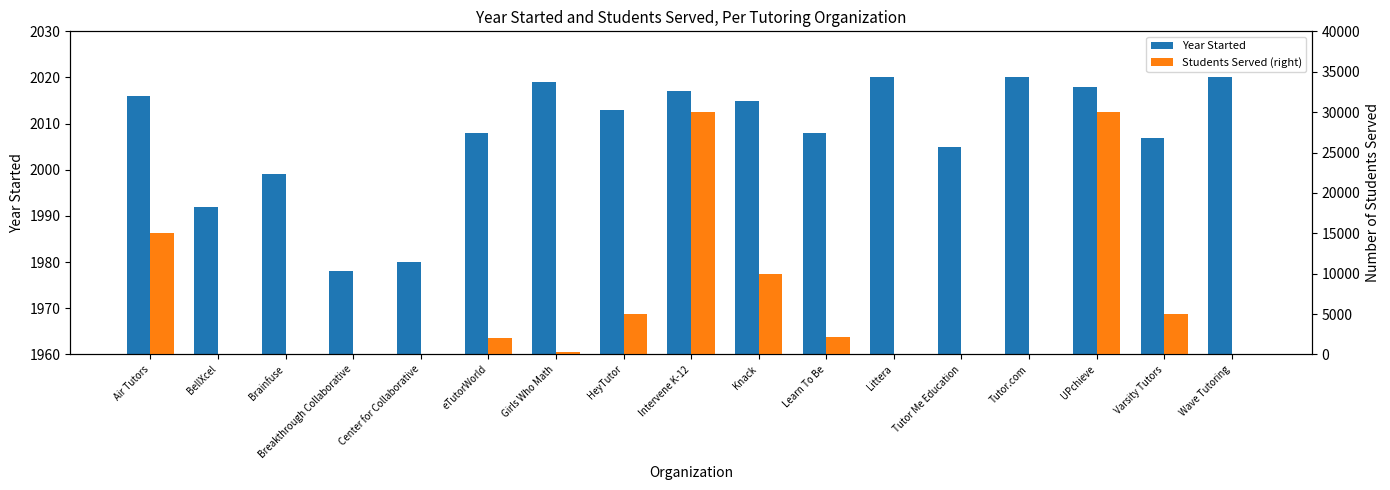

Rank the series by their maximum value, from lowest to highest.

Year Started, Students Served (right)